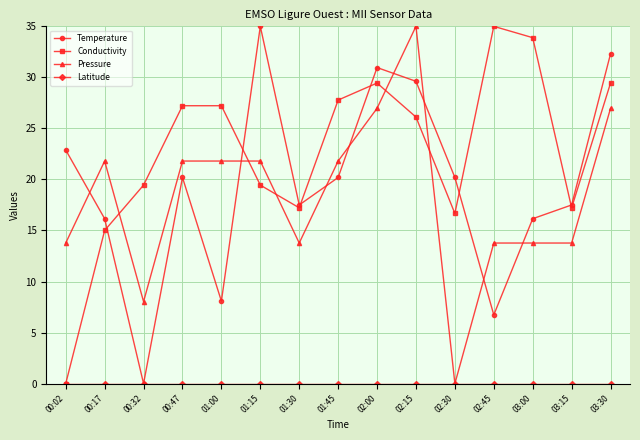

Is this an area chart (filled region under the line)?

No